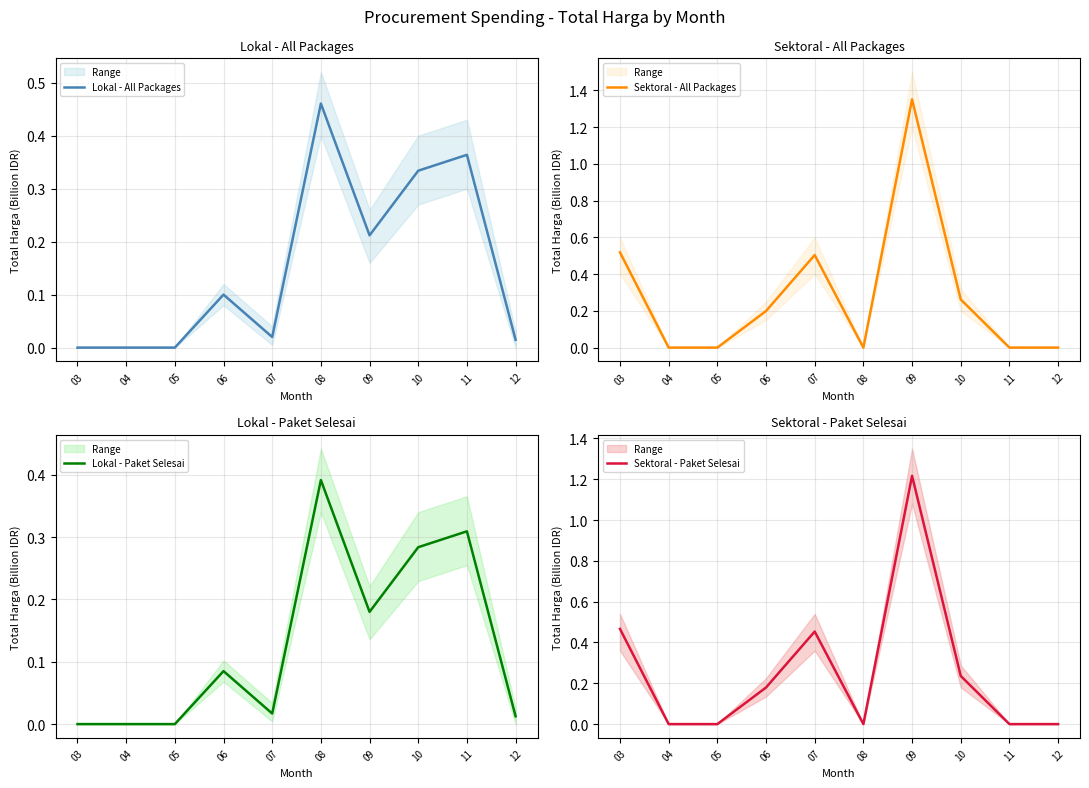

True or false: Sektoral - All Packages and Sektoral - Paket Selesai cross at least once.

False